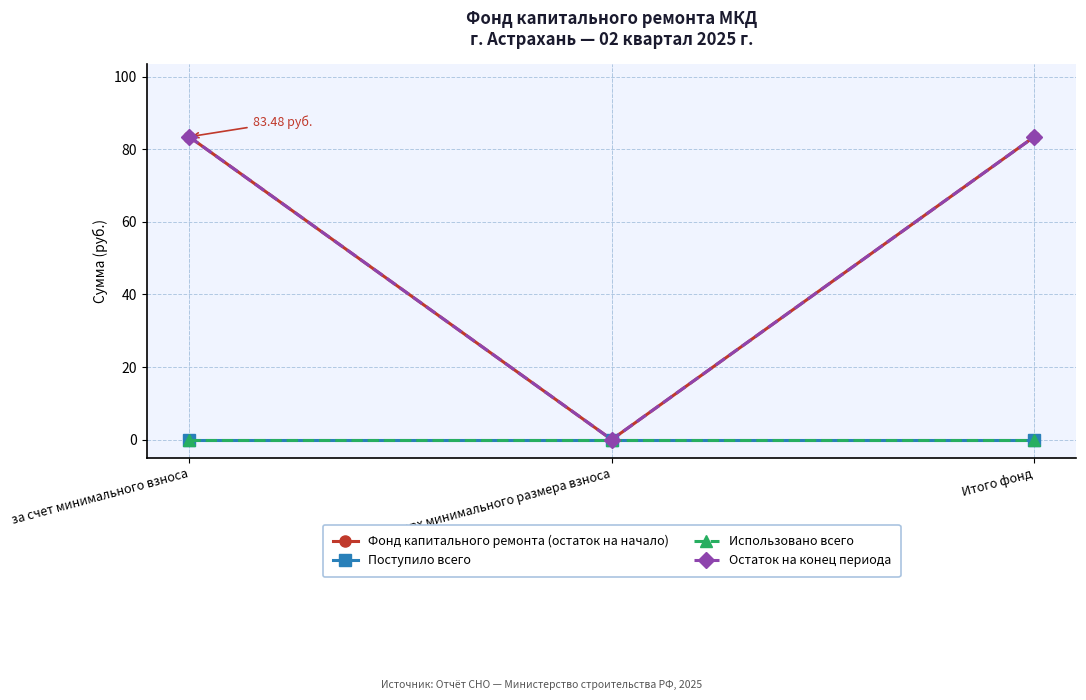

Is this an area chart (filled region under the line)?

No